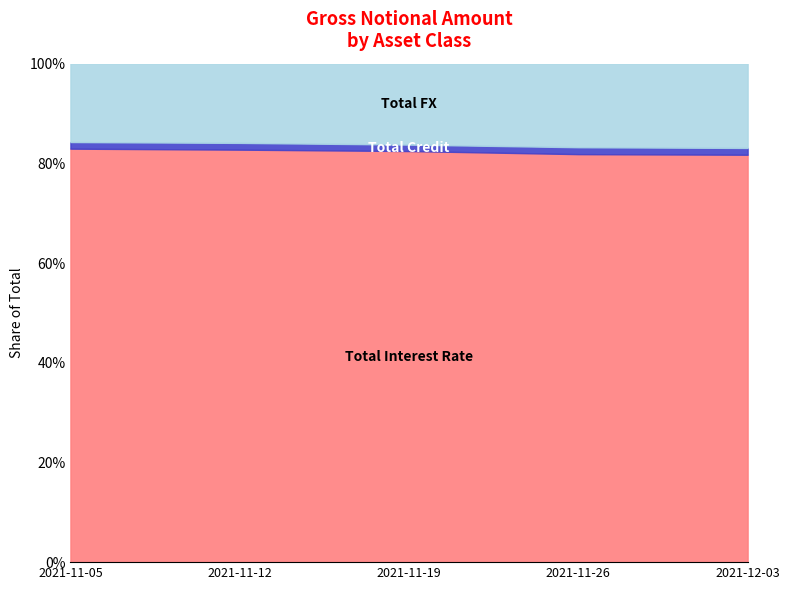

At which category does the chart reach its minimum across all series?

2021-11-19